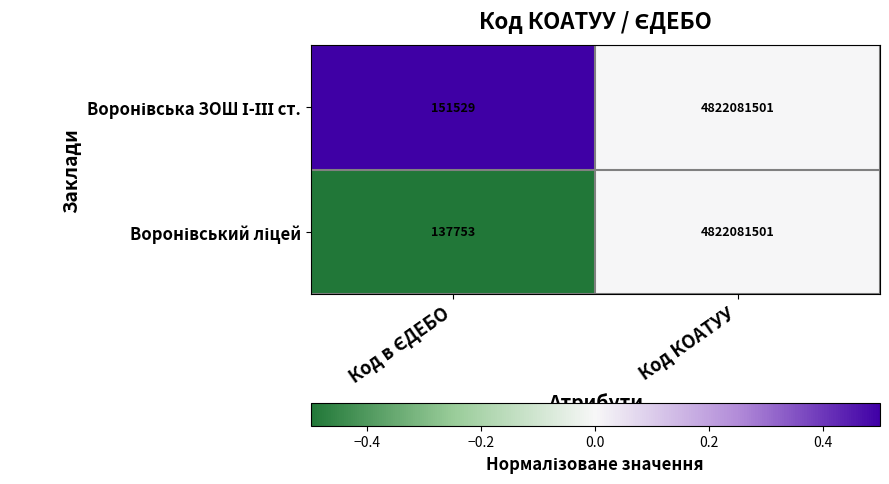

What is the smallest value displayed?

137753